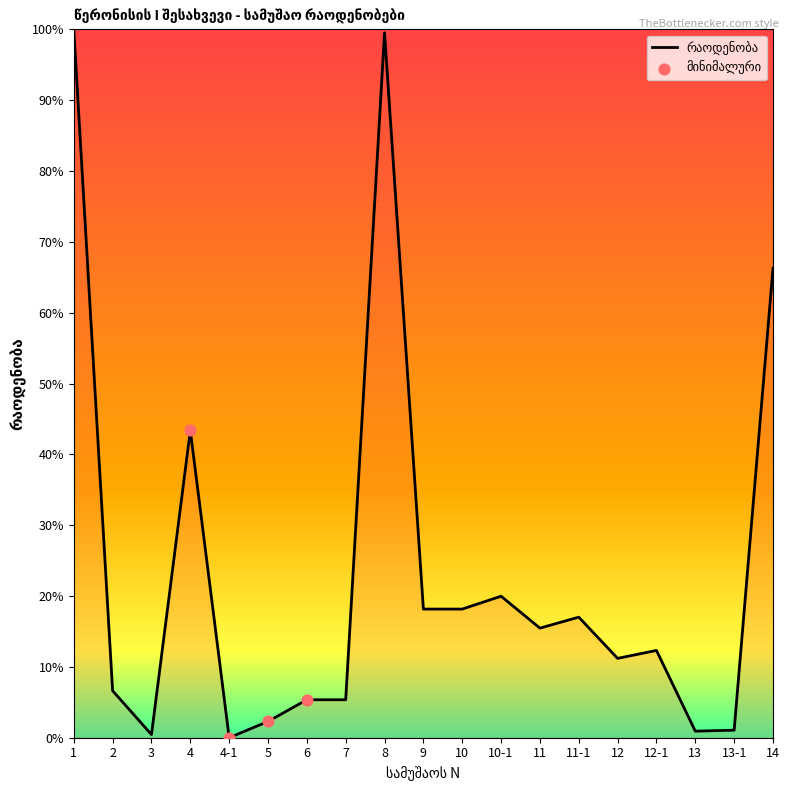

What is the change in value from 3 to 8?

+99.1